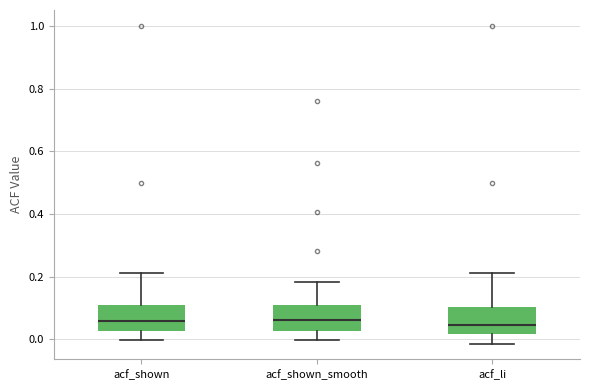

Where is the lower edge of the box for acf_shown on the y-axis? The values are not printed on the chart, so give them approximately, as read against the axis.

0.02